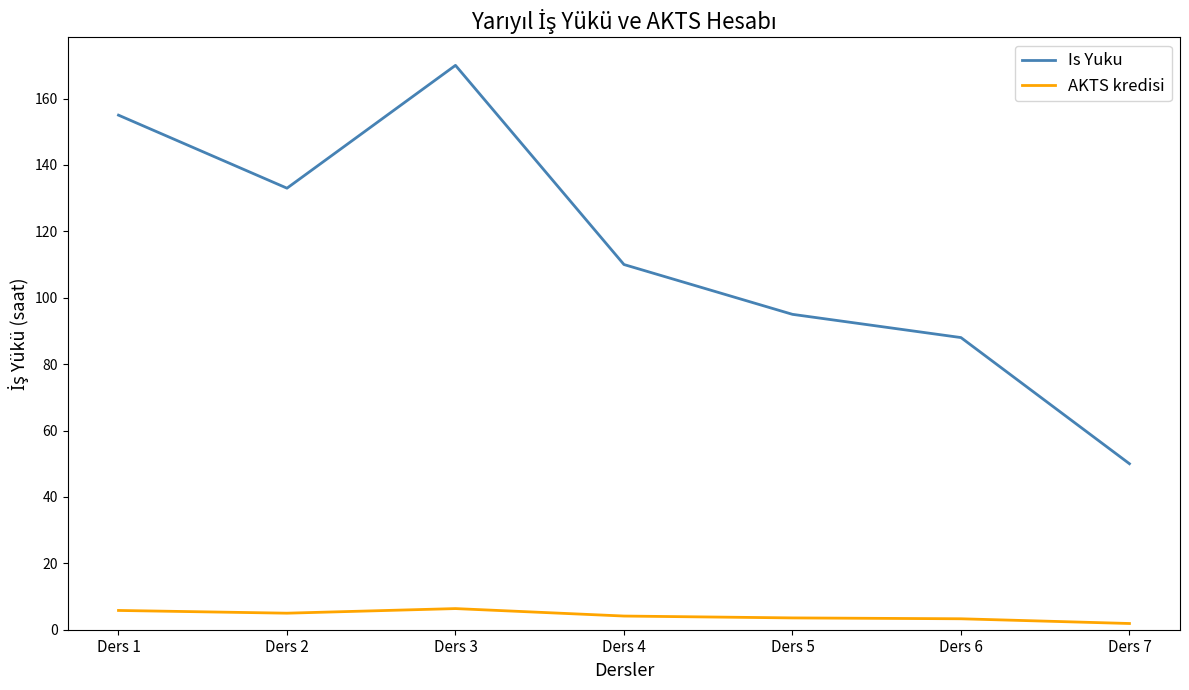

True or false: Is Yuku and AKTS kredisi cross at least once.

False